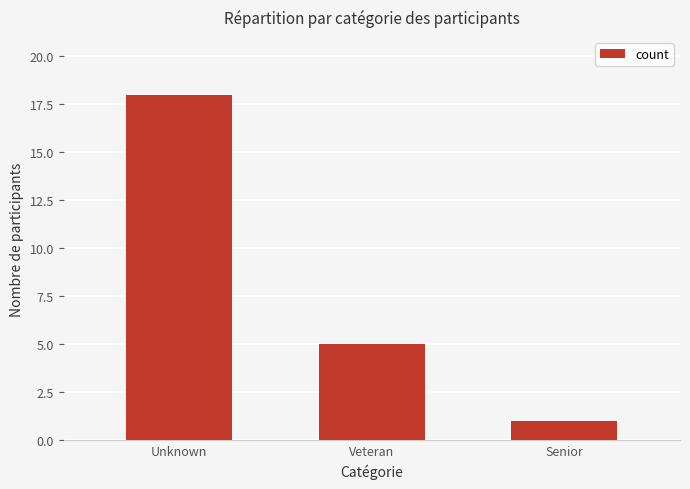

What is the ratio of the value at Unknown to the value at Veteran?

3.6